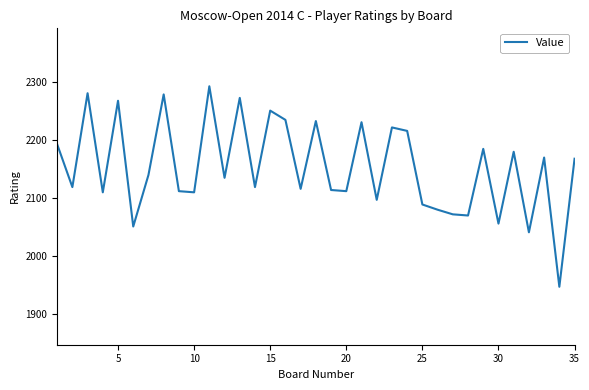

What is the greatest value displayed?

2293